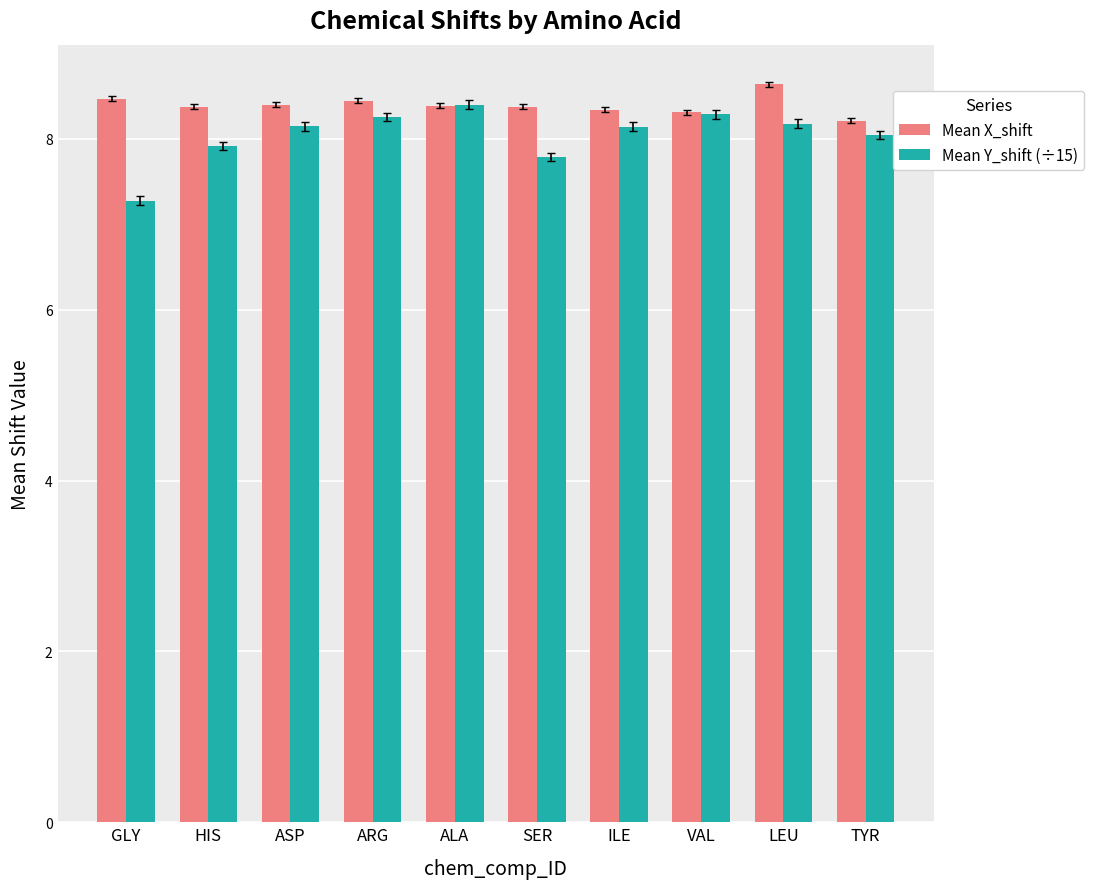

The Mean Y_shift (÷15) series shows 7.3 at GLY. True or false?

True